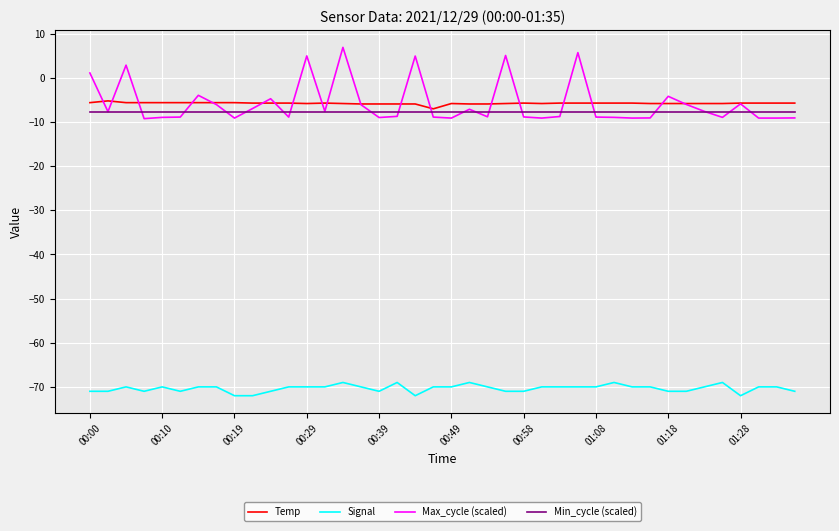

What is the highest value of the Max_cycle (scaled) series?

6.9